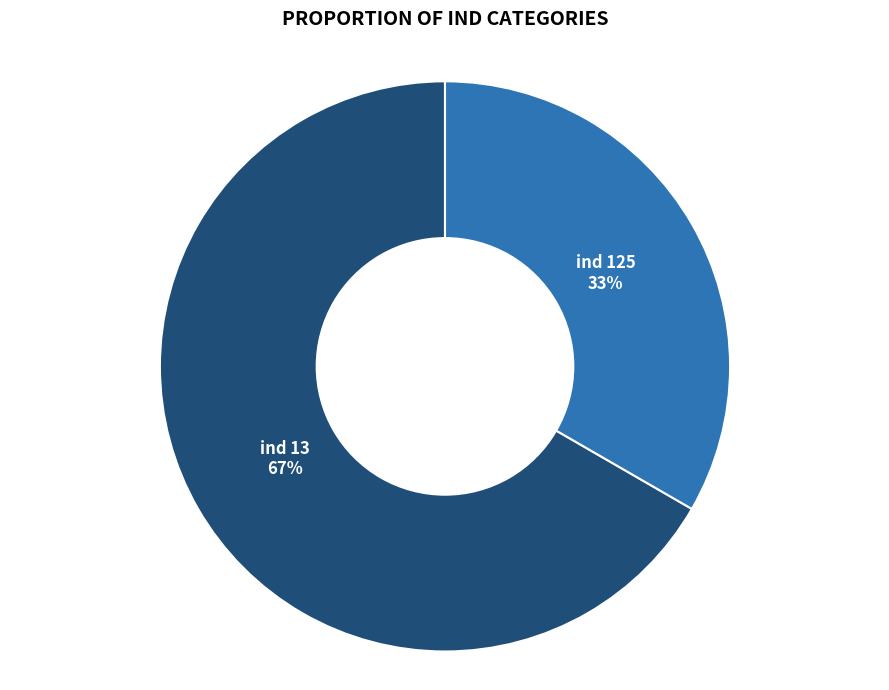

Approximately how many times larger is the value at ind 125 compared to ind 13?

0.5